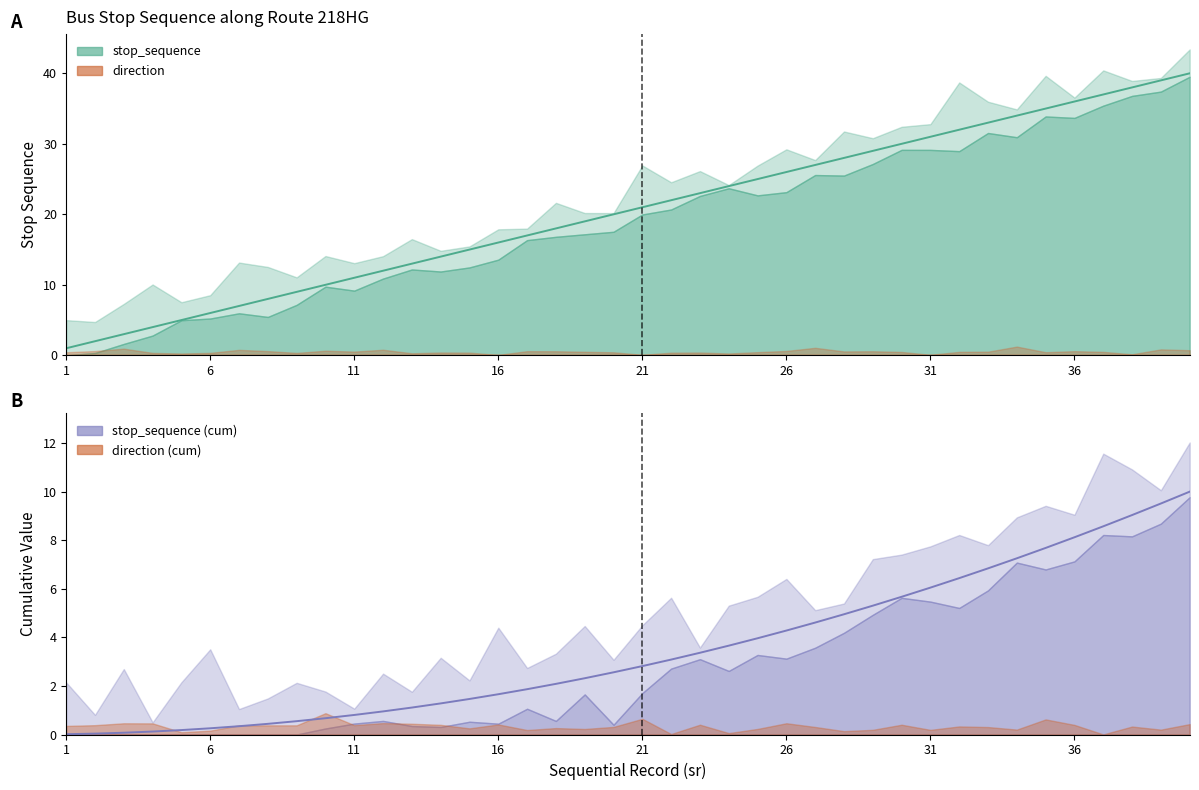

What is the value of the 22nd point from the left?

22